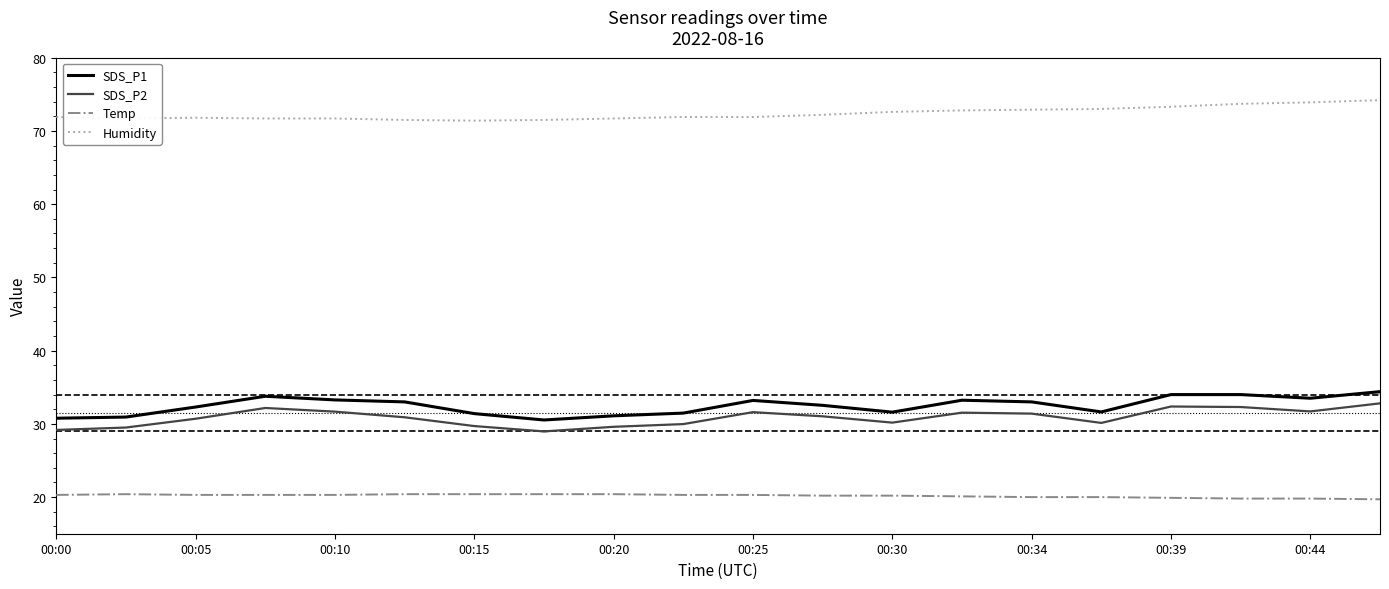

The Temp series shows 20.1 at 13. True or false?

True